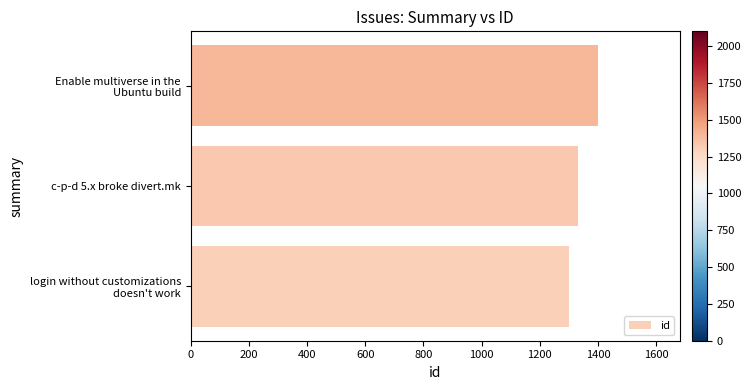

Where is the data nearest to the value 1350?

c-p-d 5.x broke divert.mk